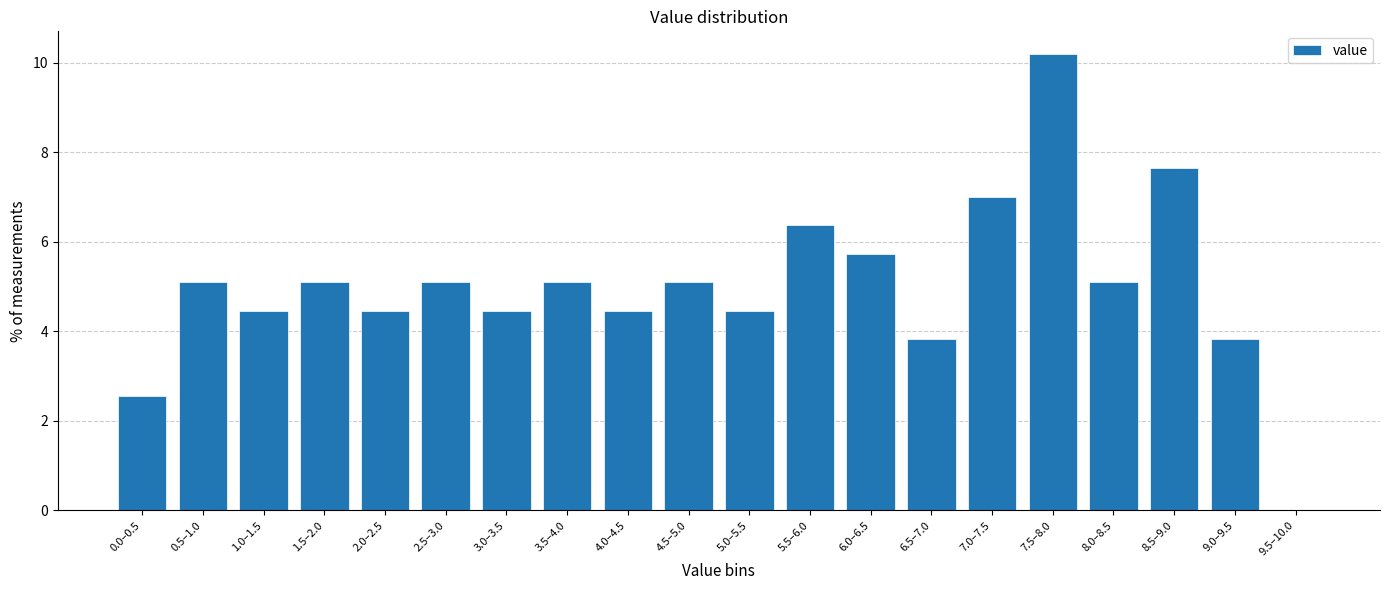

Reading left to right, extract all data points from this chart.

0.0–0.5=2.5	0.5–1.0=5.1	1.0–1.5=4.5	1.5–2.0=5.1	2.0–2.5=4.5	2.5–3.0=5.1	3.0–3.5=4.5	3.5–4.0=5.1	4.0–4.5=4.5	4.5–5.0=5.1	5.0–5.5=4.5	5.5–6.0=6.4	6.0–6.5=5.7	6.5–7.0=3.8	7.0–7.5=7.0	7.5–8.0=10.2	8.0–8.5=5.1	8.5–9.0=7.6	9.0–9.5=3.8	9.5–10.0=0.0